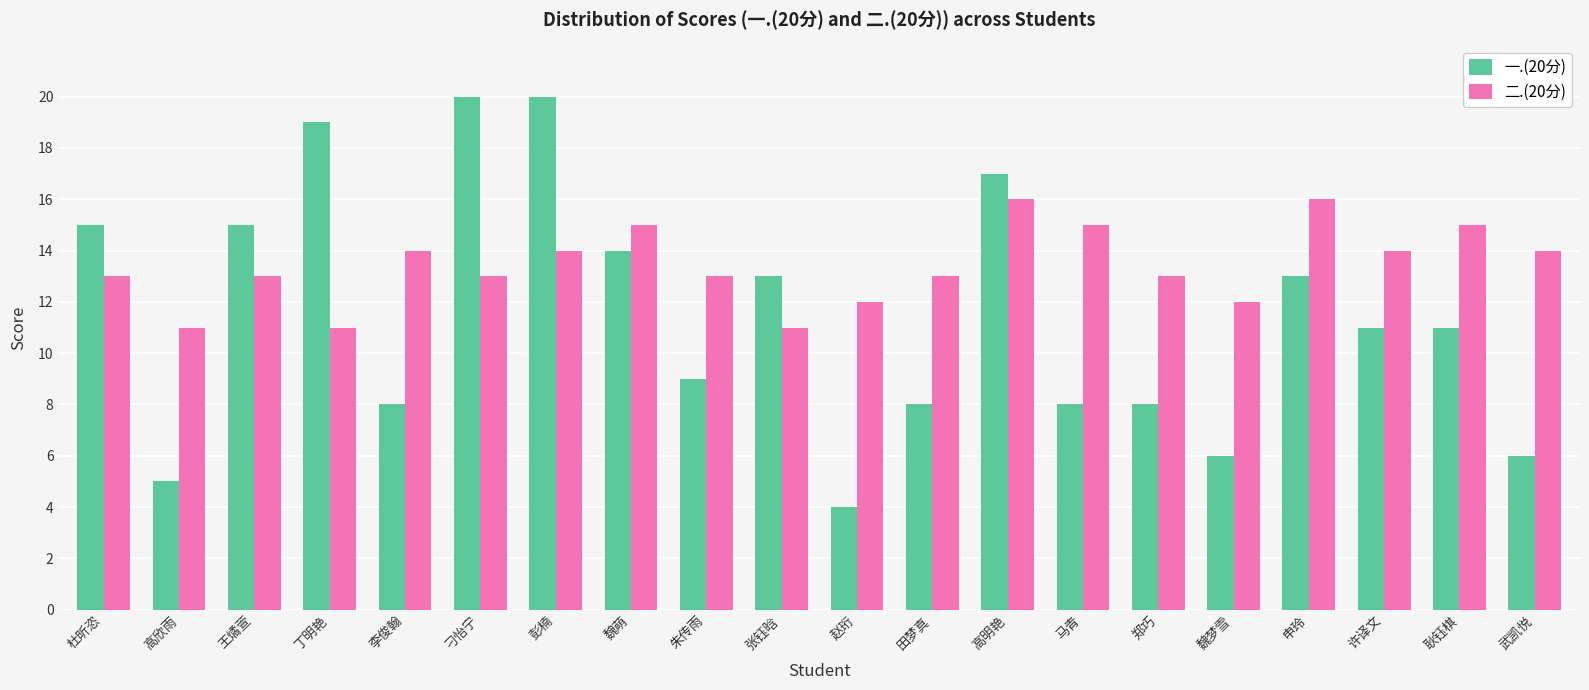

What is the value of the 二.(20分) bar at the 15th from the left?

13